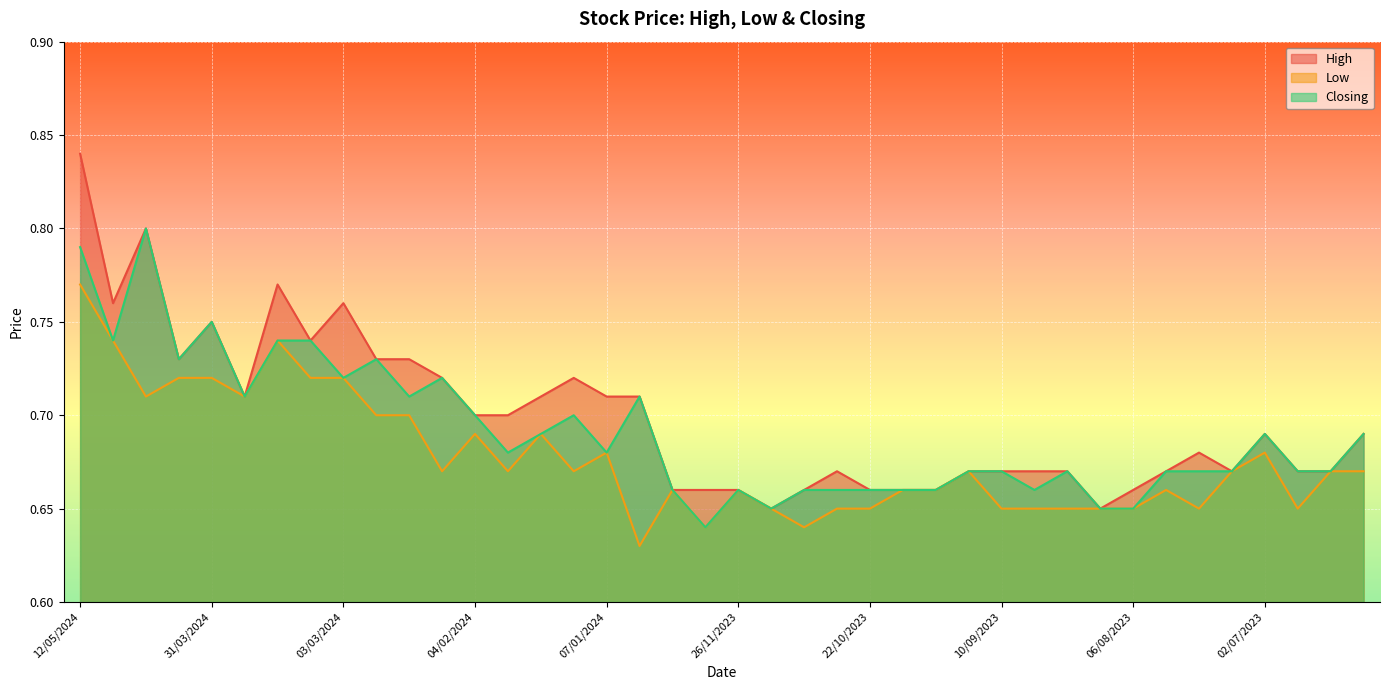

How many series are shown in this chart?

3